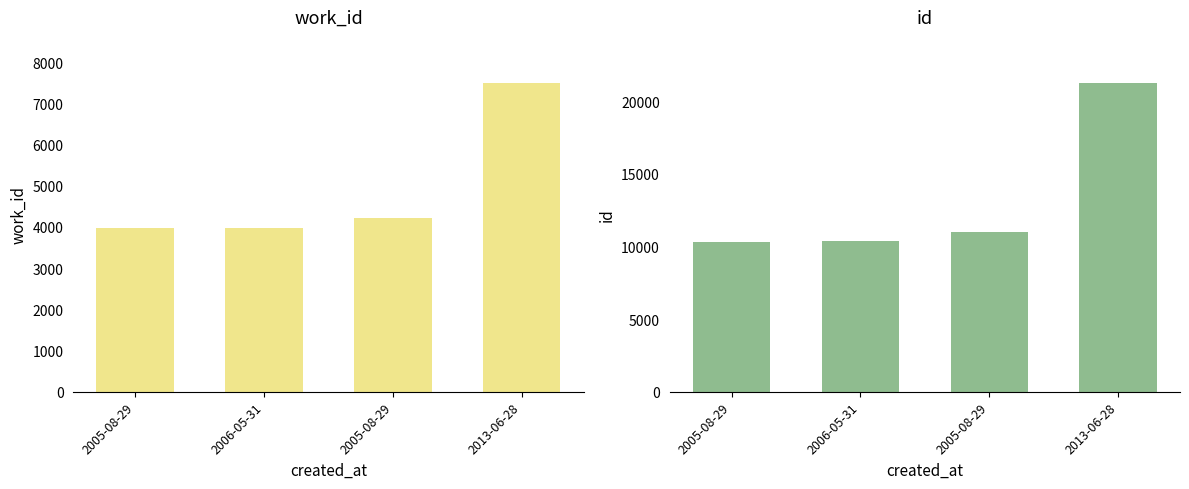

What is the label of the 2nd bar from the right?

2005-08-29